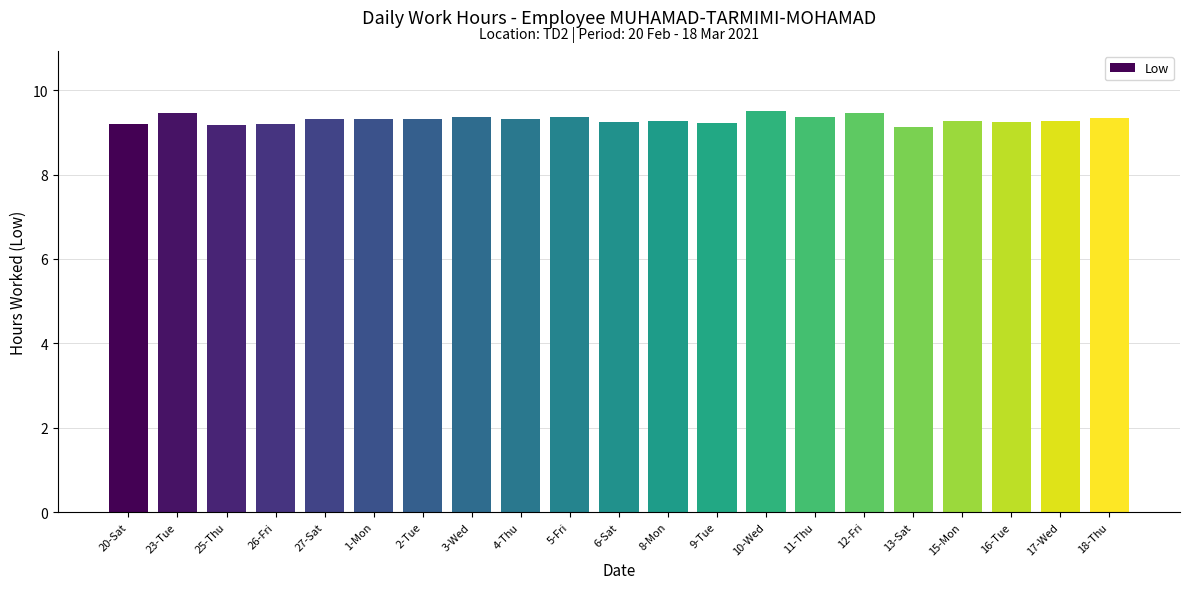

The value at 17-Wed is 9.3. True or false?

True